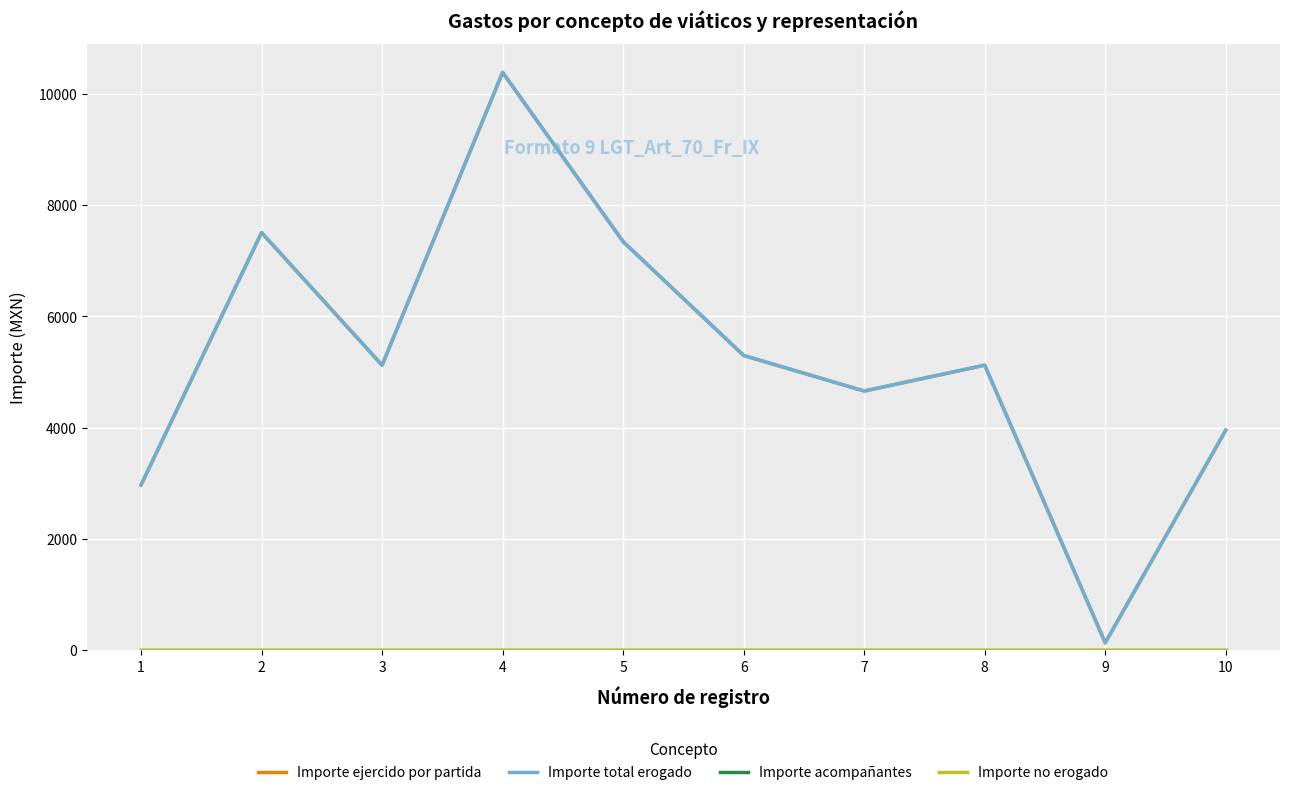

Is this an area chart (filled region under the line)?

No